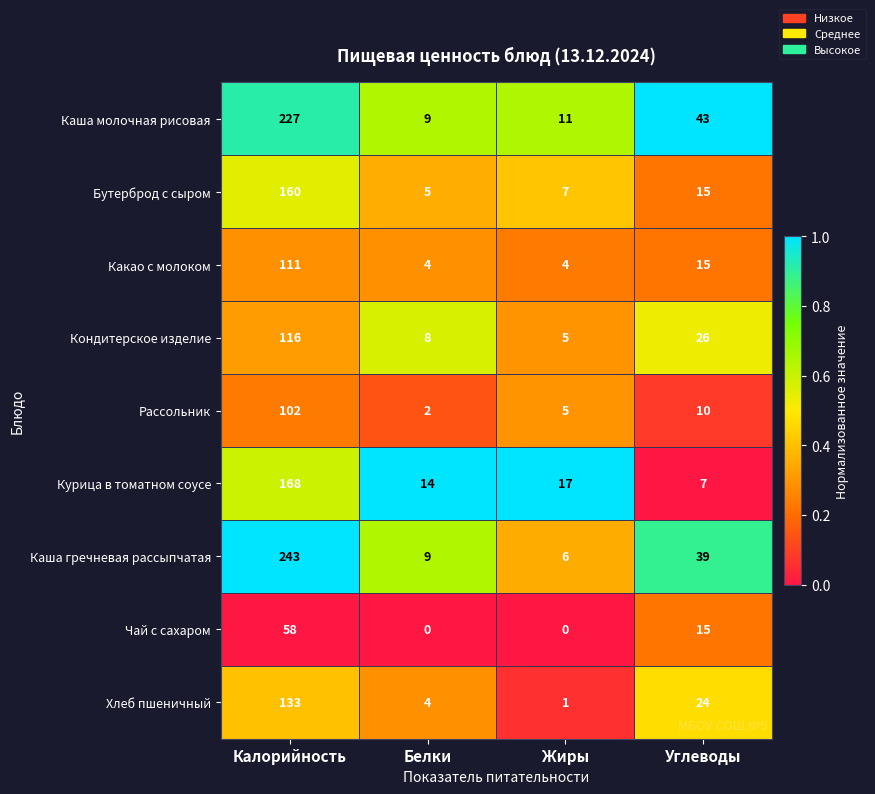

True or false: Бутерброд с сыром has a value of 7 at Жиры.

True